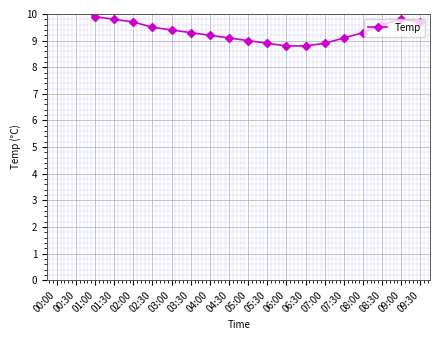

List the labels in order of value, largest first.

00:00, 00:30, 01:00, 01:30, 09:00, 02:00, 09:30, 08:30, 02:30, 03:00, 03:30, 08:00, 04:00, 04:30, 07:30, 05:00, 05:30, 07:00, 06:00, 06:30